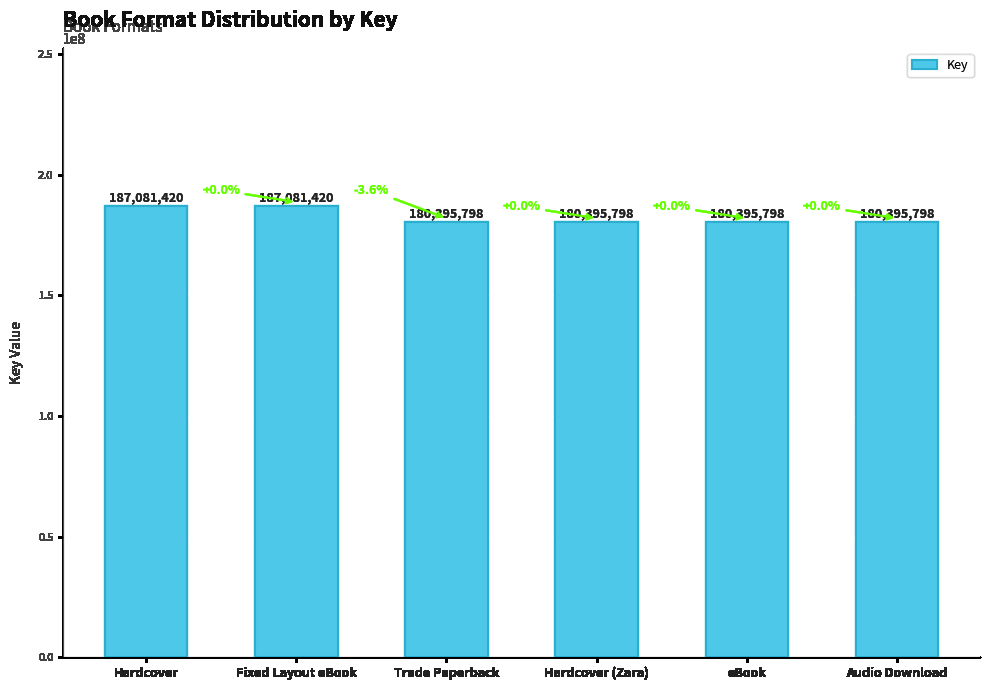

What is the minimum value shown in the chart?

180395798